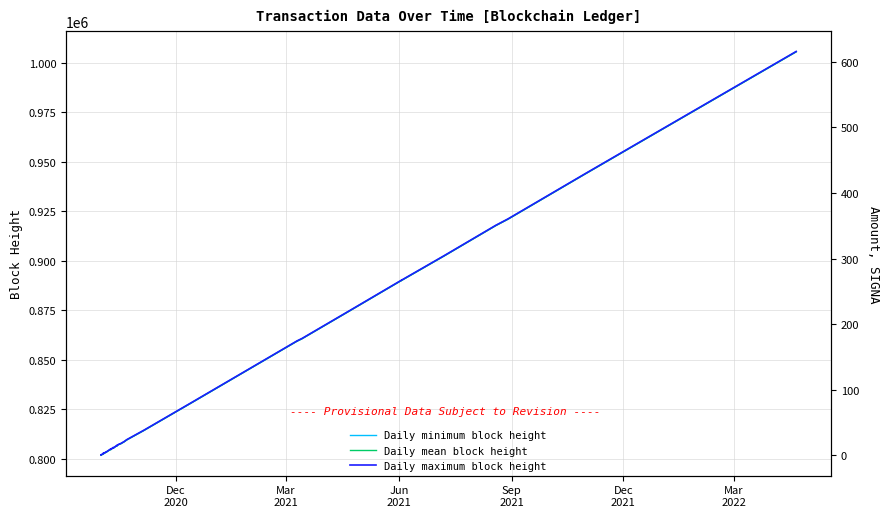

Which series has the widest spread of values?

Daily maximum block height